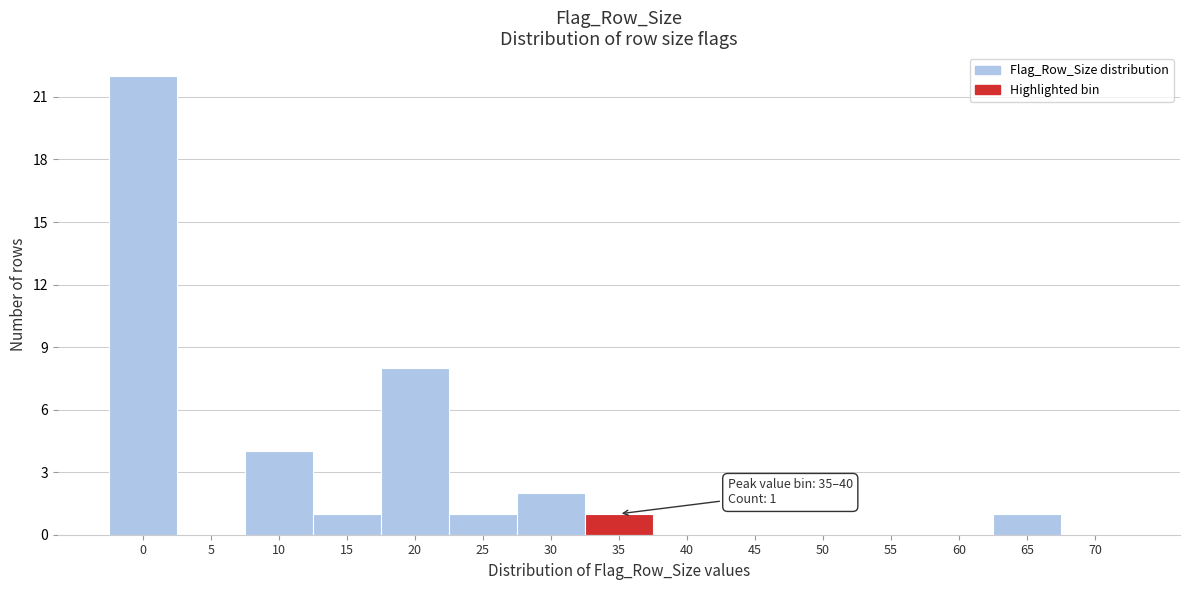

Reading left to right, extract all data points from this chart.

0=22	5=0	10=4	15=1	20=8	25=1	30=2	35=1	40=0	45=0	50=0	55=0	60=0	65=1	70=0